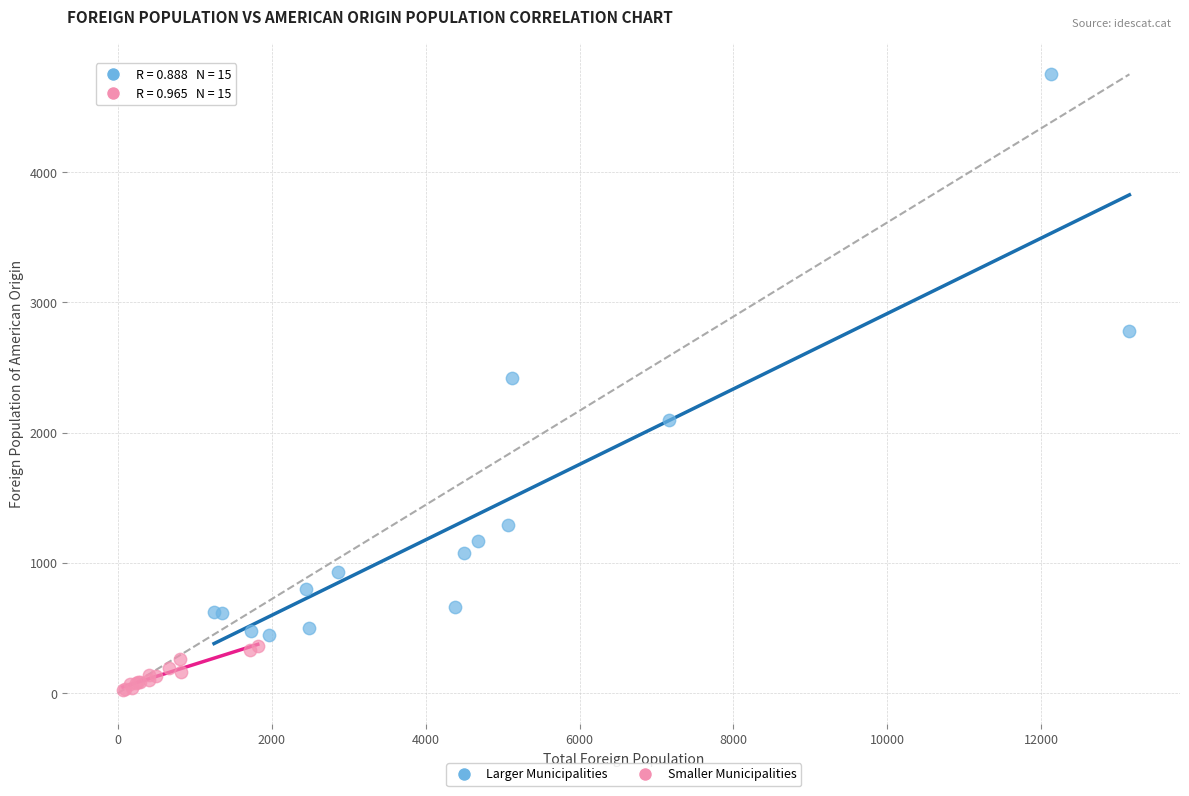

Which series reaches the maximum Y coordinate?

Larger Municipalities